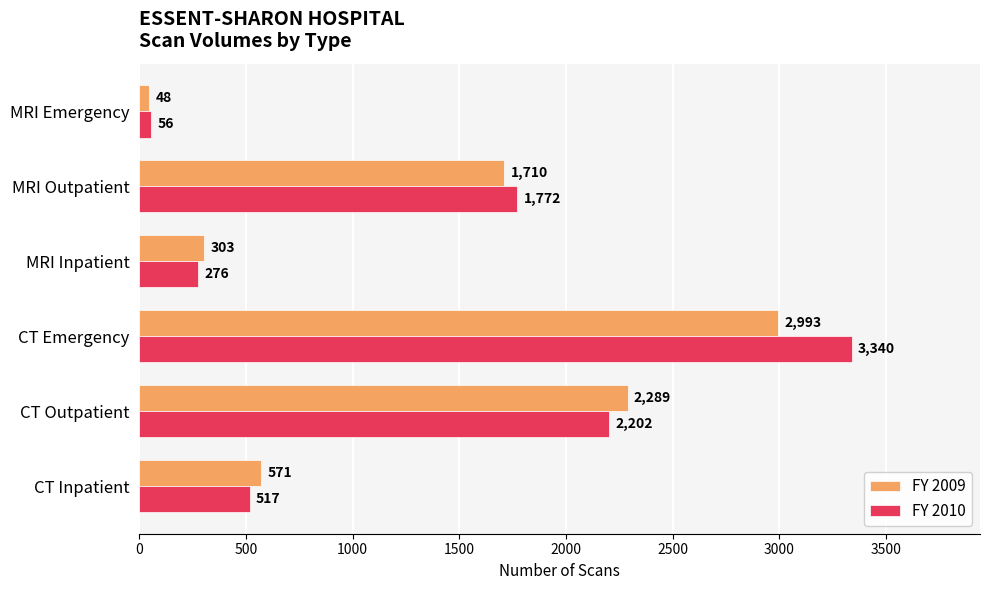

Rank the series by their average value, from highest to lowest.

FY 2010, FY 2009